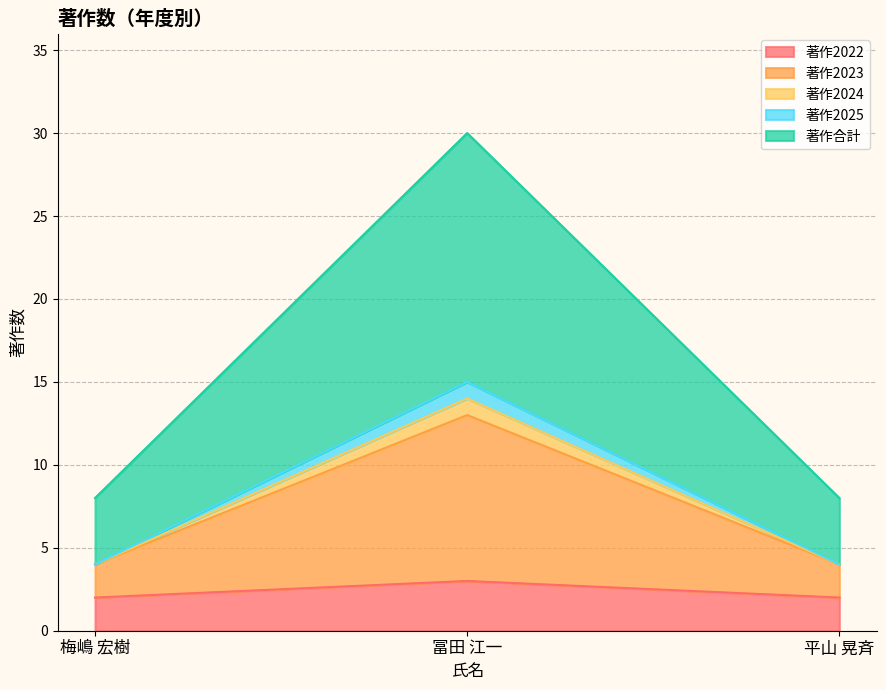

What is the difference between the highest and lowest values at 梅嶋 宏樹?

6